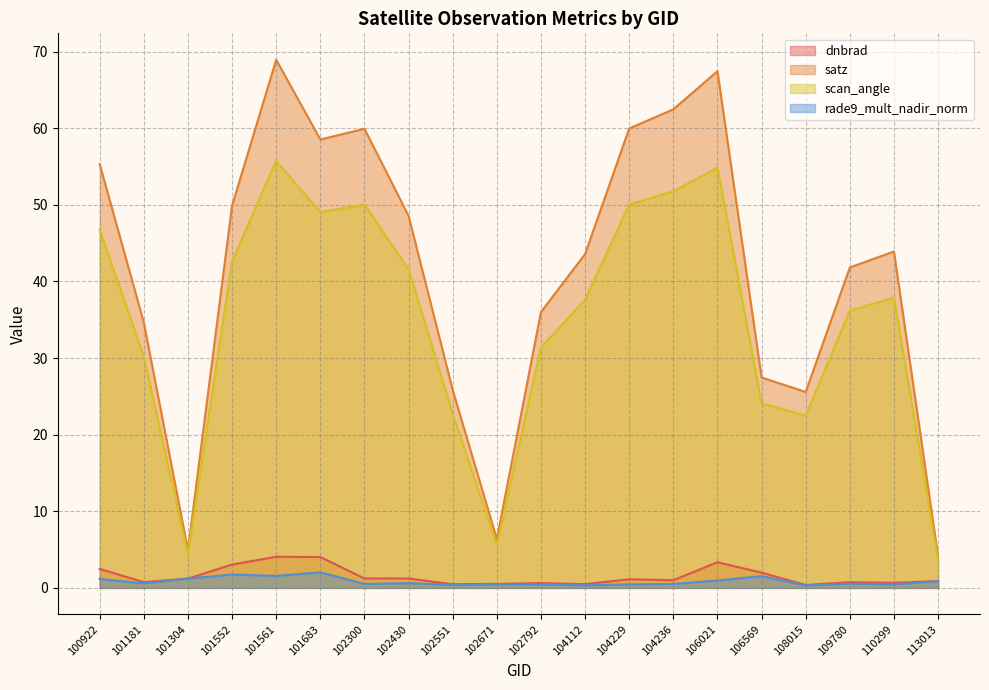

The scan_angle series shows 14.4 at 102551. True or false?

False